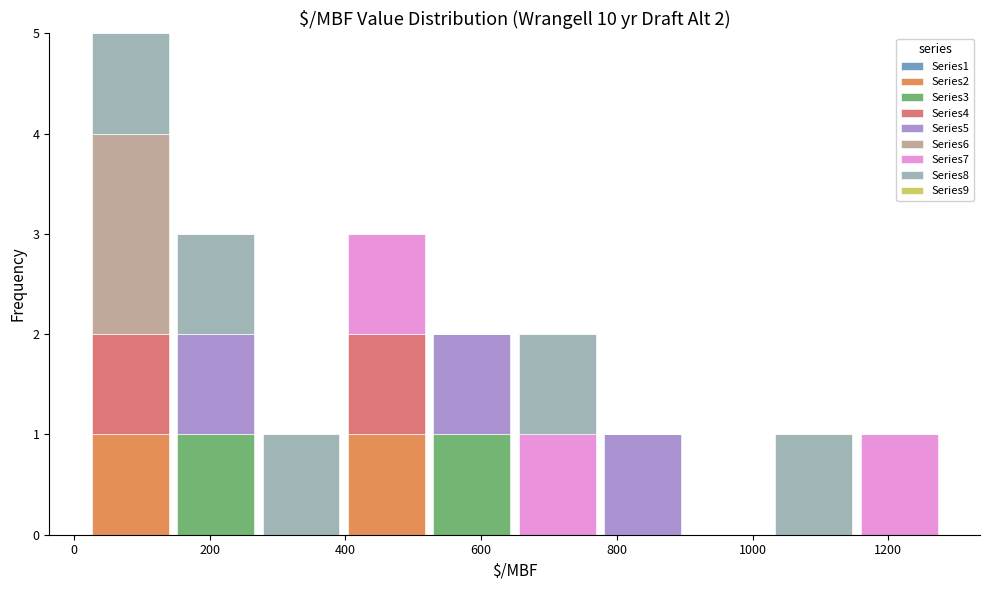

Which range on the x-axis has the tallest stacked bar (by total height)?

20 to 140